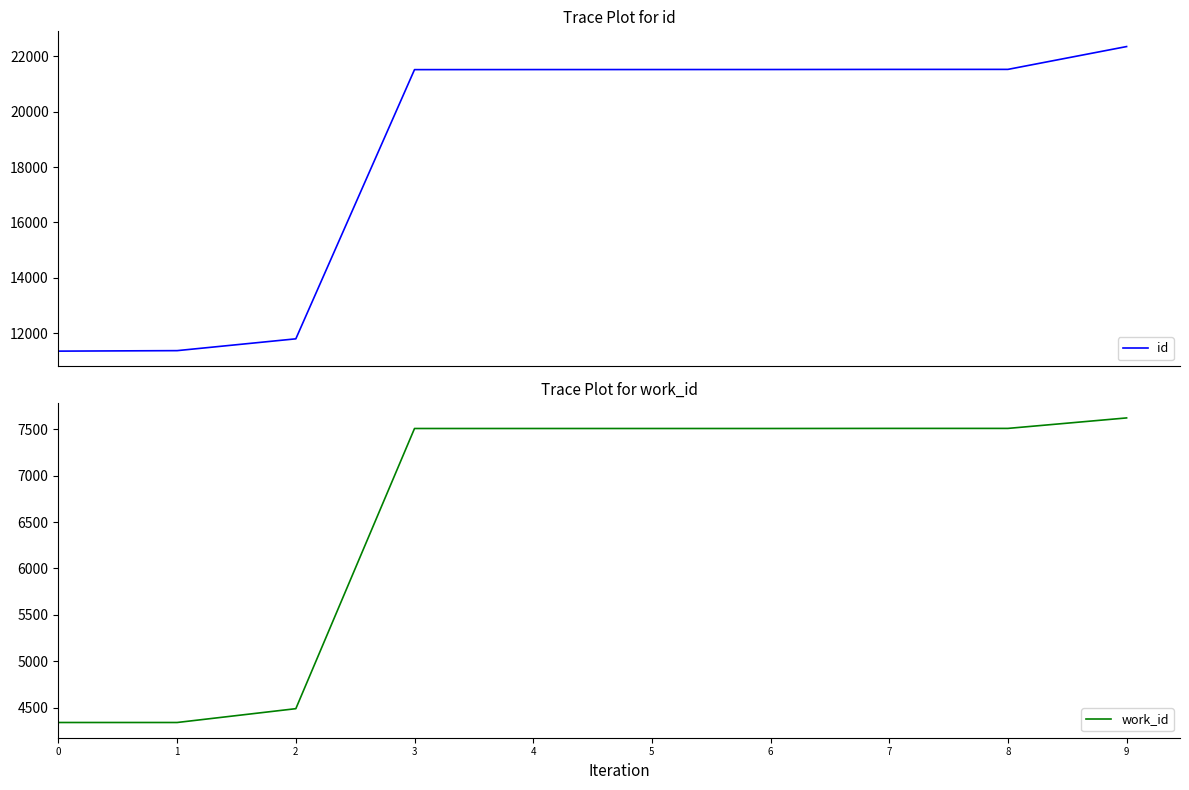

What are all the series names shown in the legend?

id, work_id